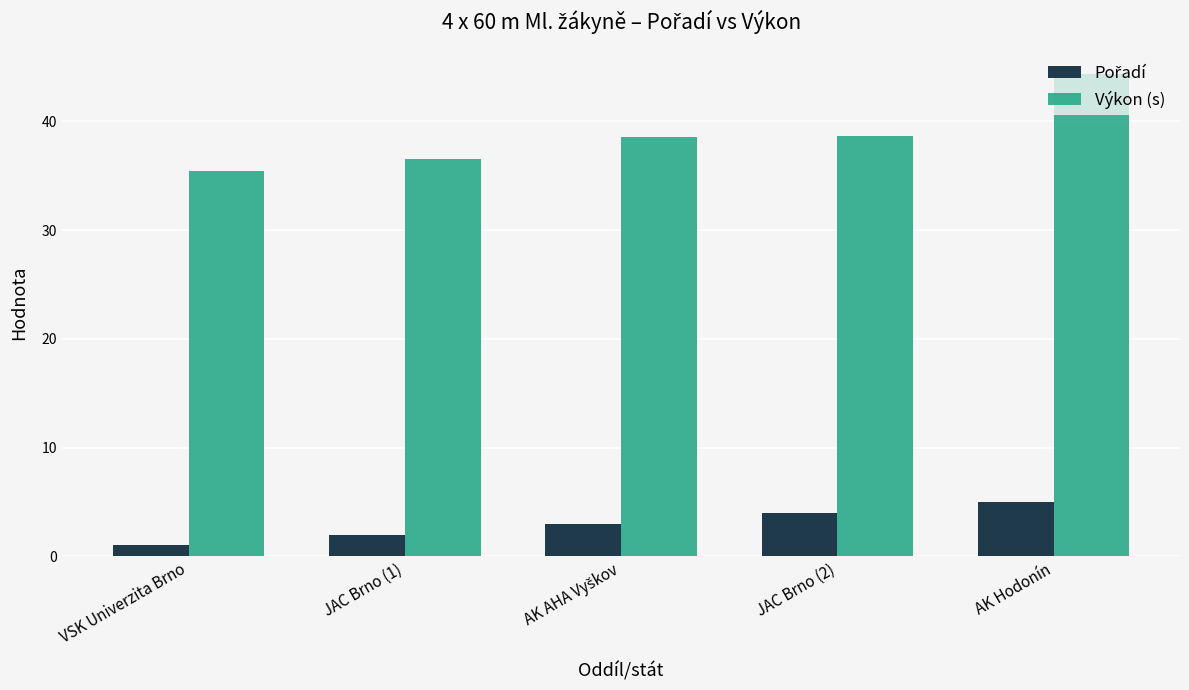

Which label corresponds to the smallest value in the chart?

VSK Univerzita Brno